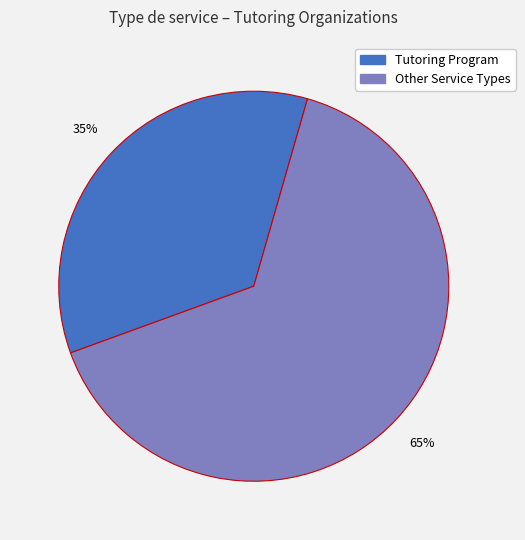

To the nearest percent, what is the average slice percentage?

50%